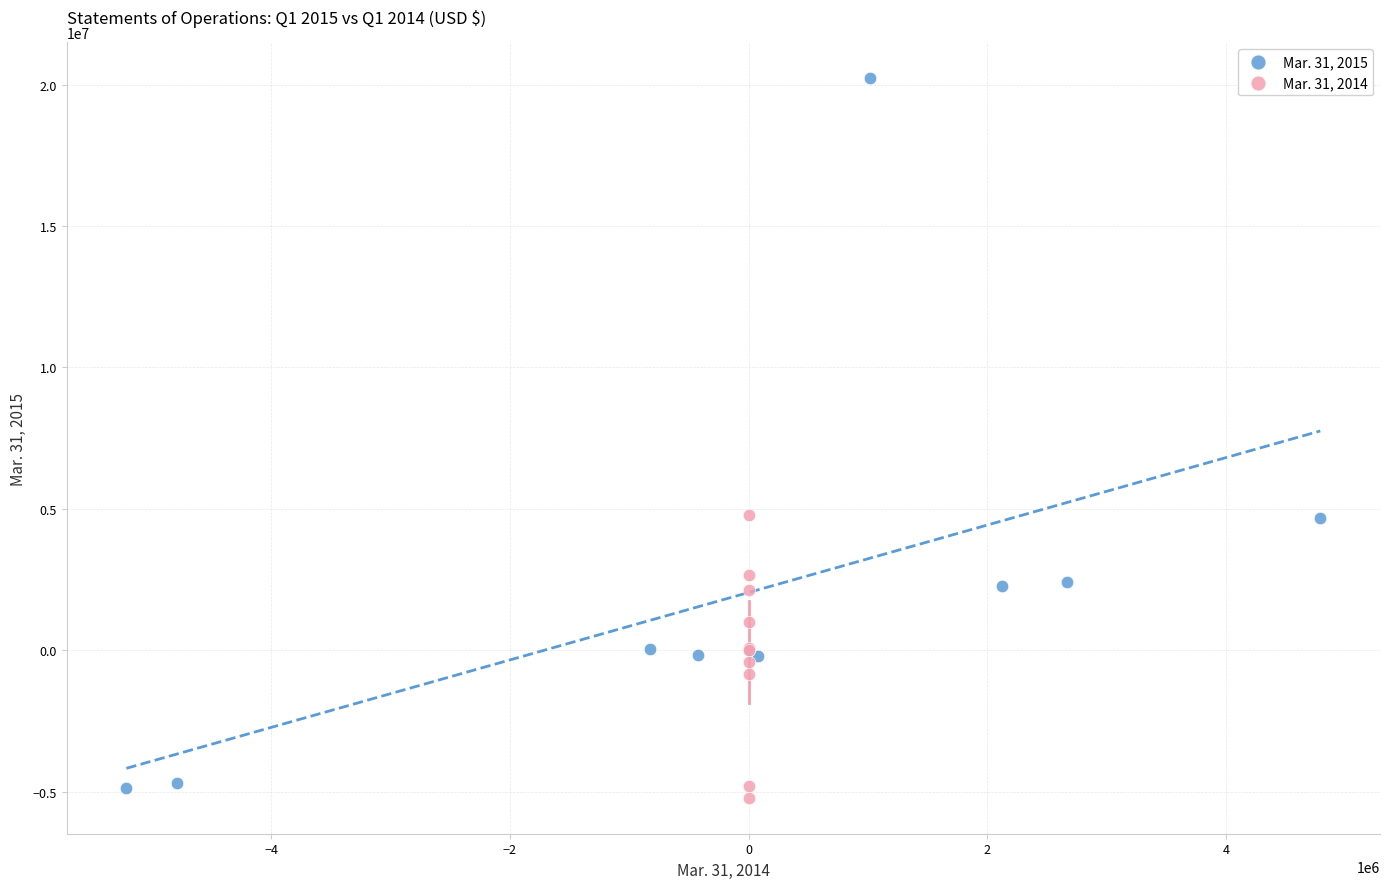

Which series has the largest Y range (max minus min)?

Mar. 31, 2015